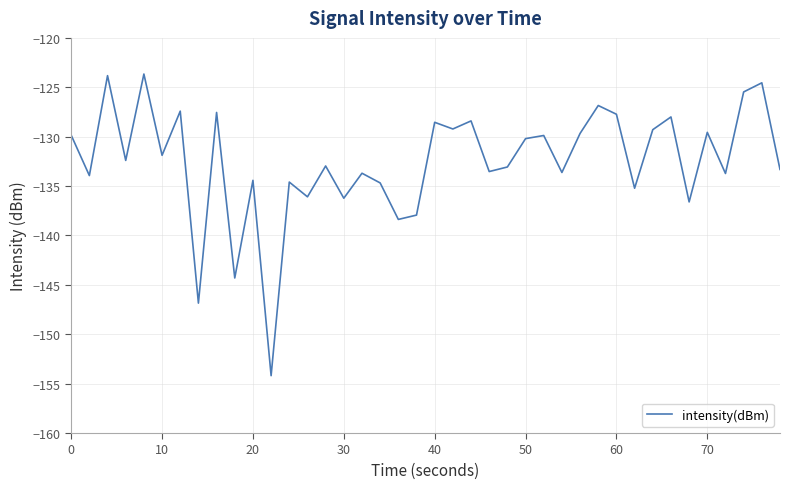

What is the minimum value shown in the chart?

-154.2